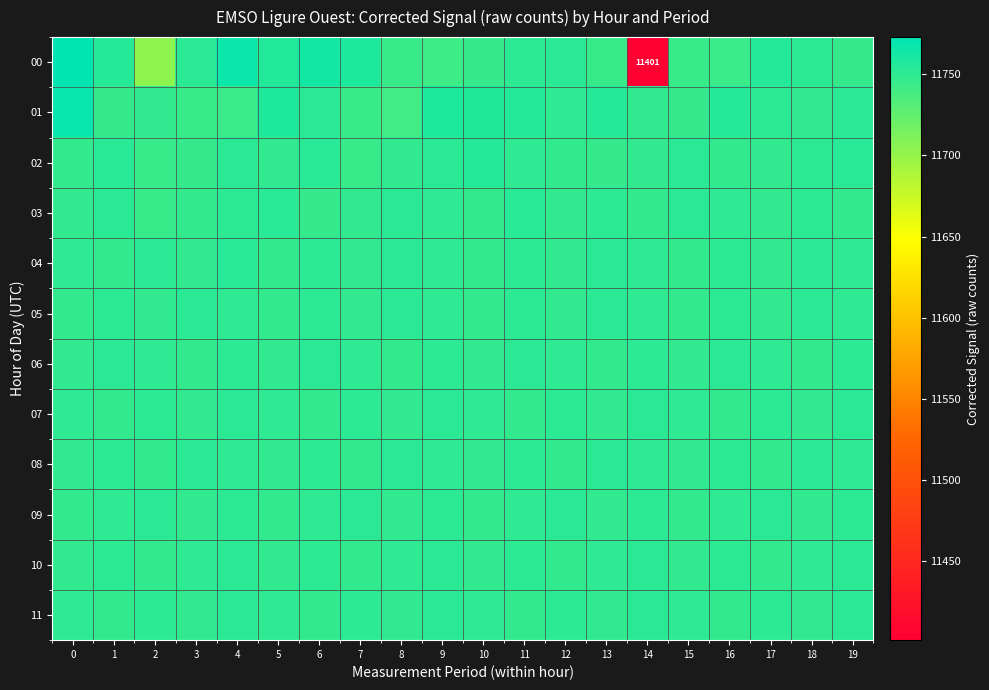

What is the difference between the second highest and second lowest values in the 04 series?

4